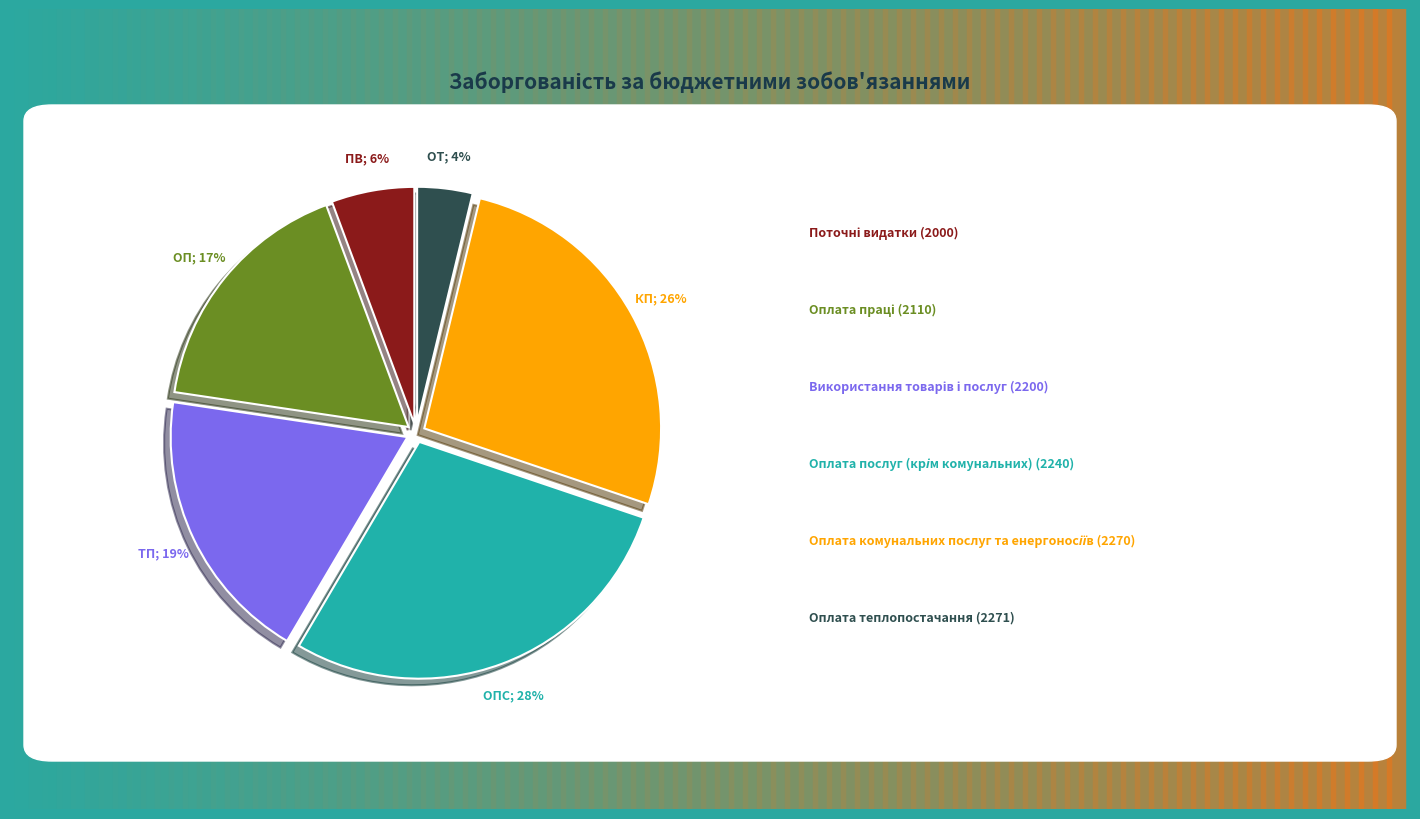

To the nearest percent, what is the average slice percentage?

17%